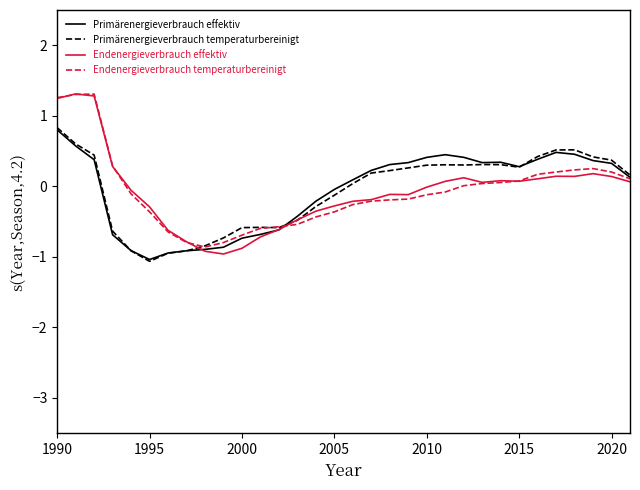

What is the smallest value displayed?

-1.1